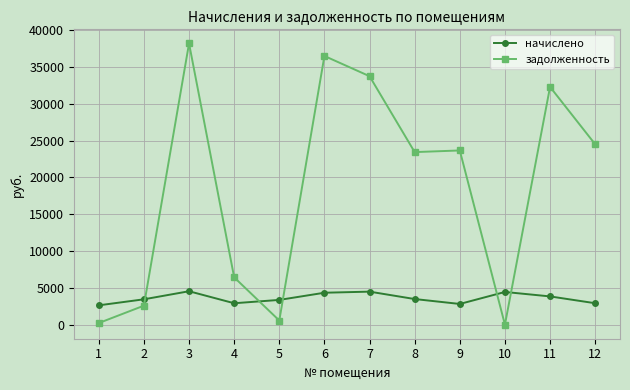

Is the value of начислено at 12 greater than the value of задолженность at 12?

No